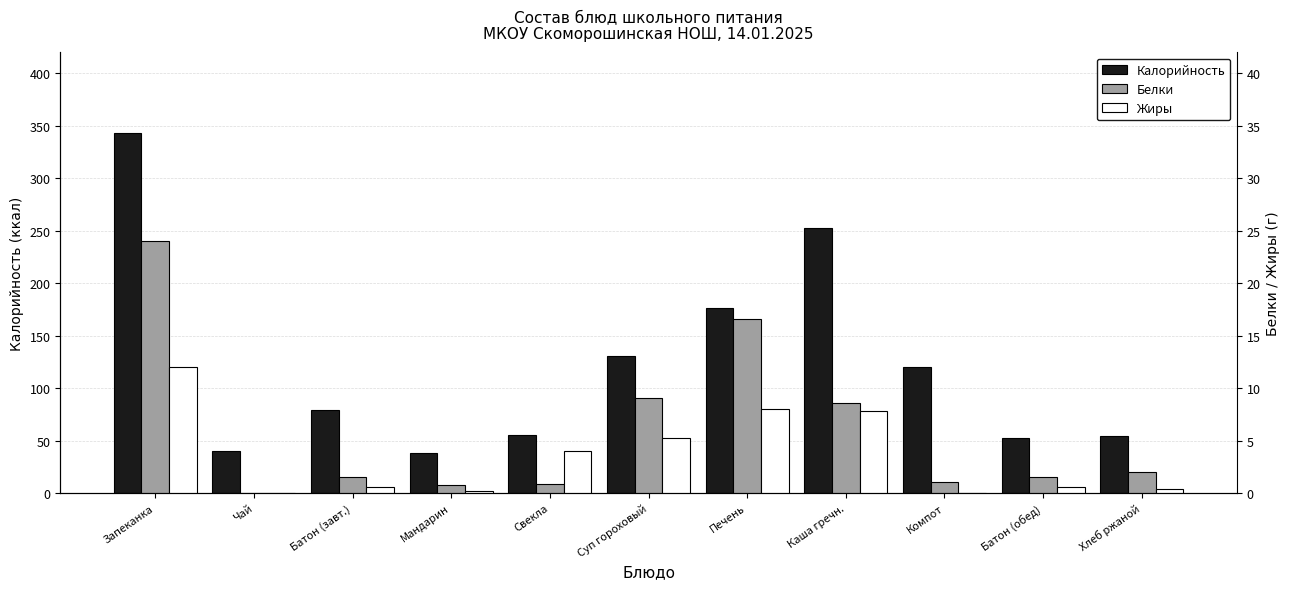

Where does the Белки series first go above 1?

Запеканка